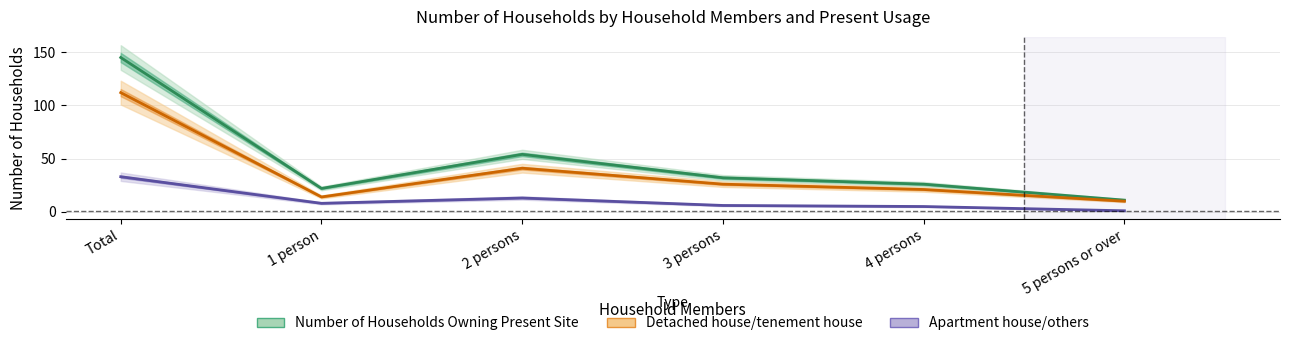

What is the smallest value displayed?

1